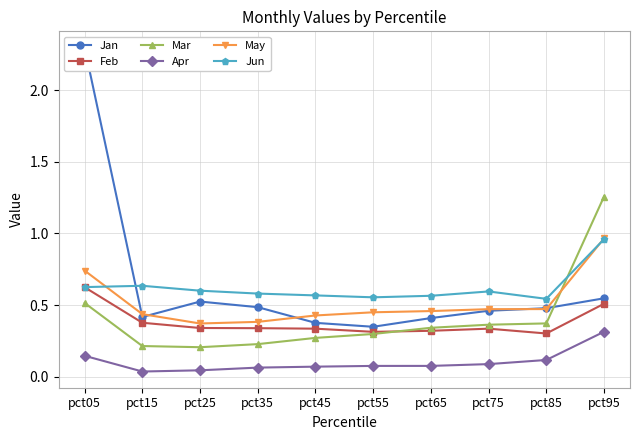

What is the approximate value of Jan at pct75?

0.5